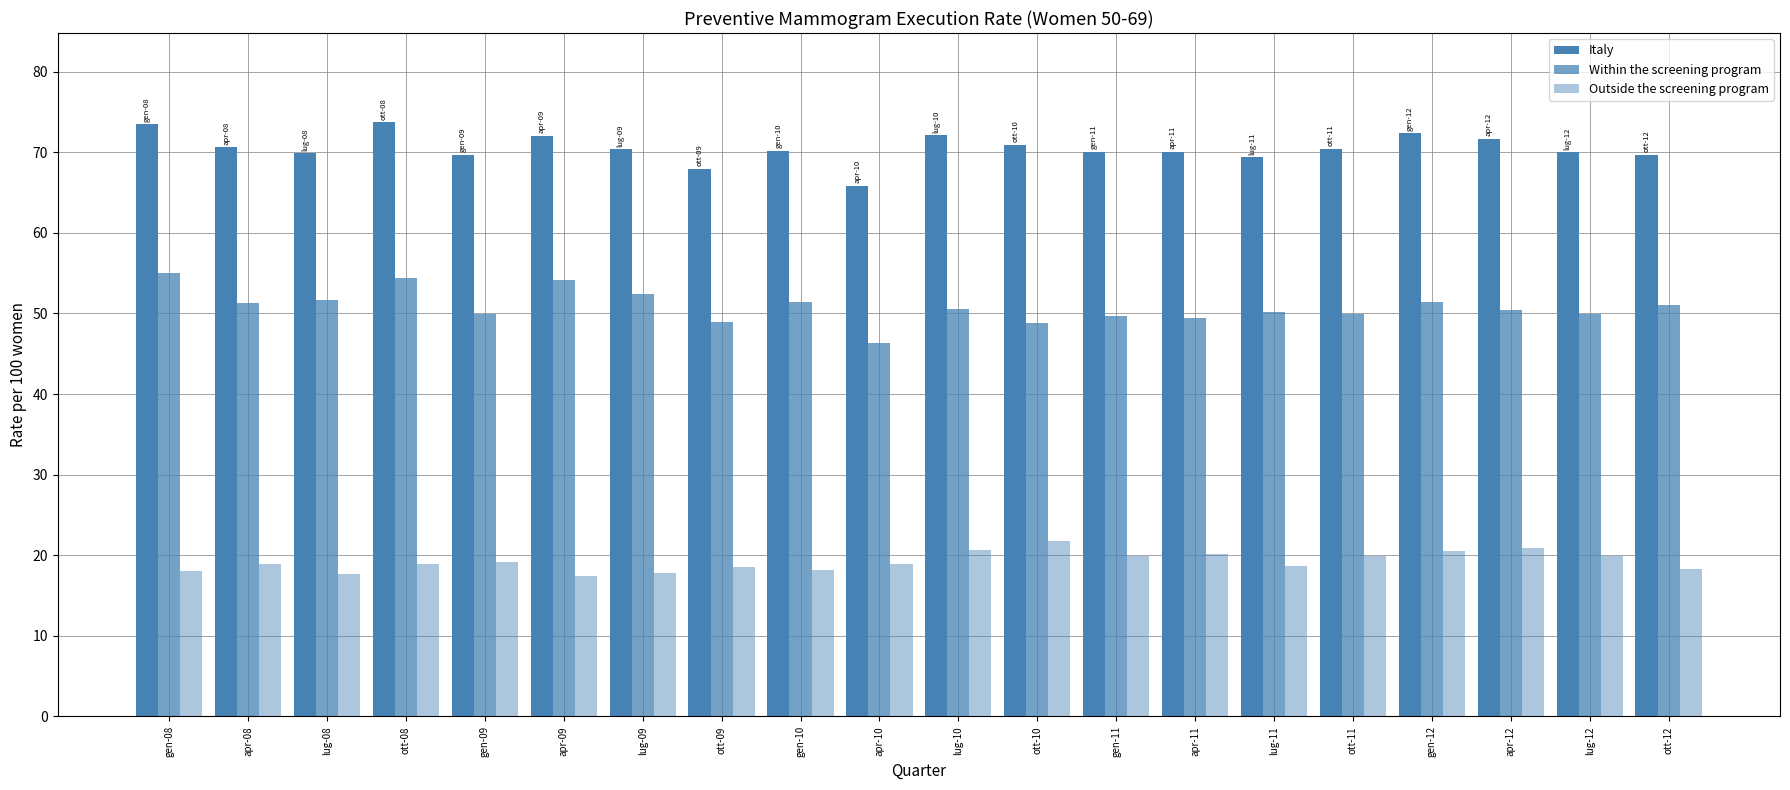

True or false: Italy has a value of 109.3 at gen-11.

False